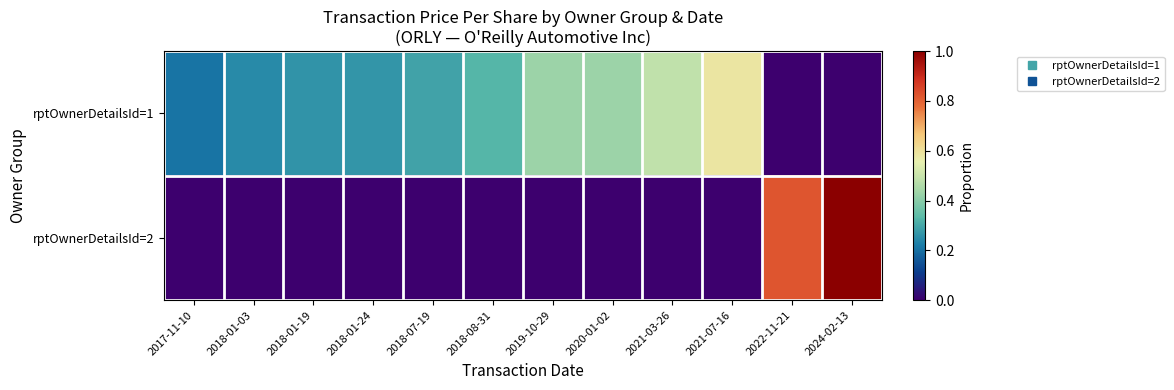

Rank the series at 2017-11-10 from lowest to highest value.

rptOwnerDetailsId=2, rptOwnerDetailsId=1